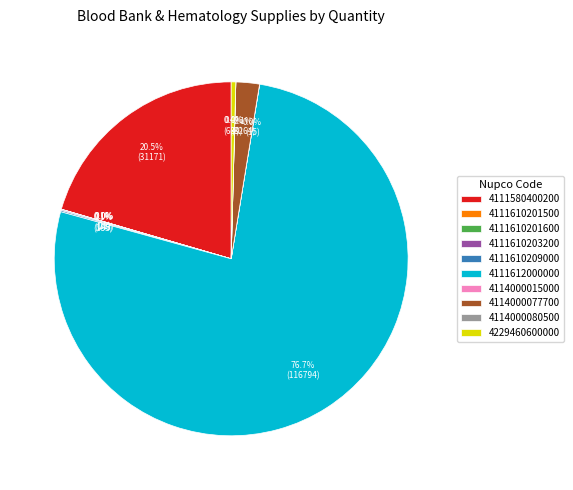

Which slice is the largest?

4111612000000